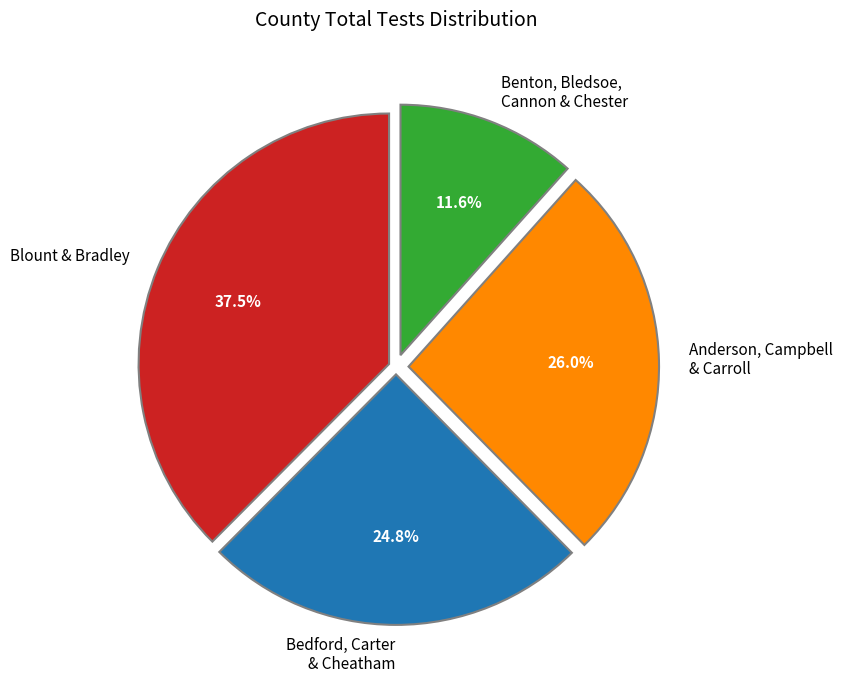

Rank the categories by value from lowest to highest.

Benton, Bledsoe, Cannon & Chester, Bedford, Carter & Cheatham, Anderson, Campbell & Carroll, Blount & Bradley